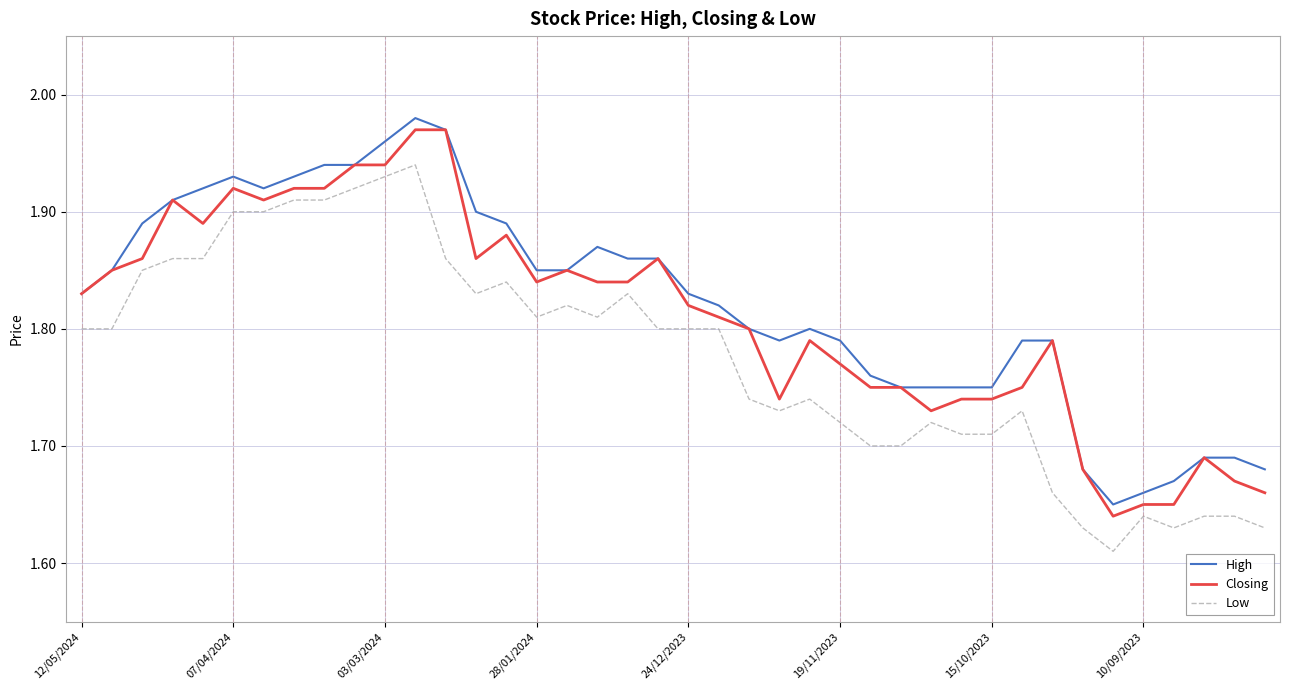

True or false: Low and High intersect in this chart.

False